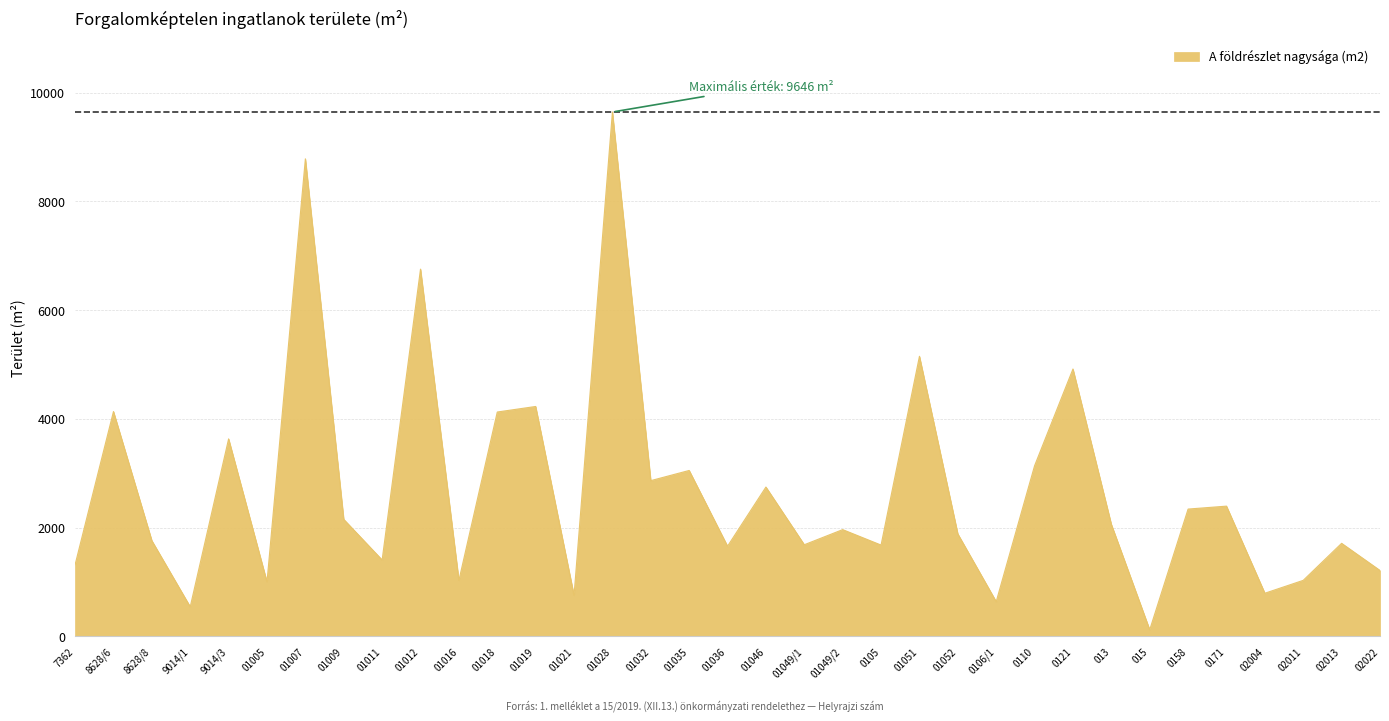

What is the minimum value shown in the chart?

123